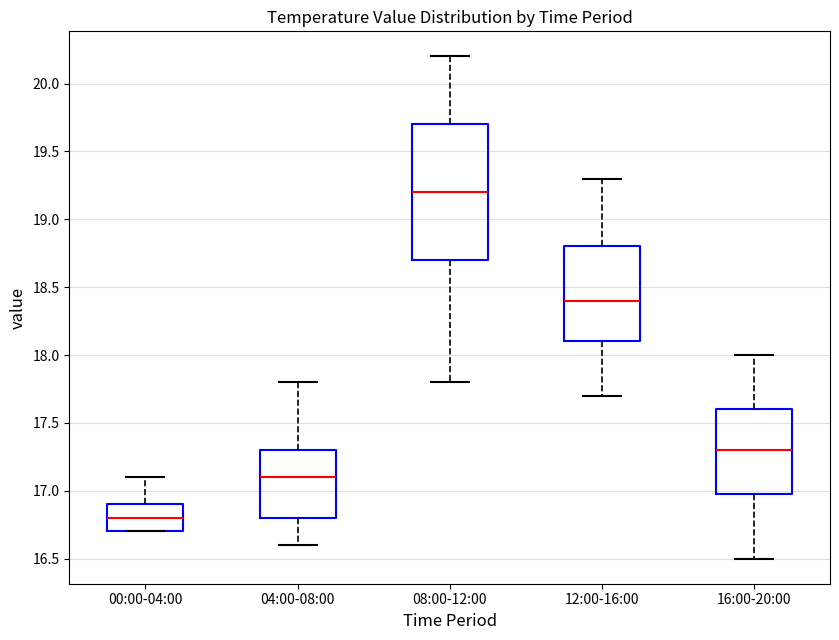

Comparing the boxes themselves (not the whiskers), which one is the tallest?

08:00-12:00